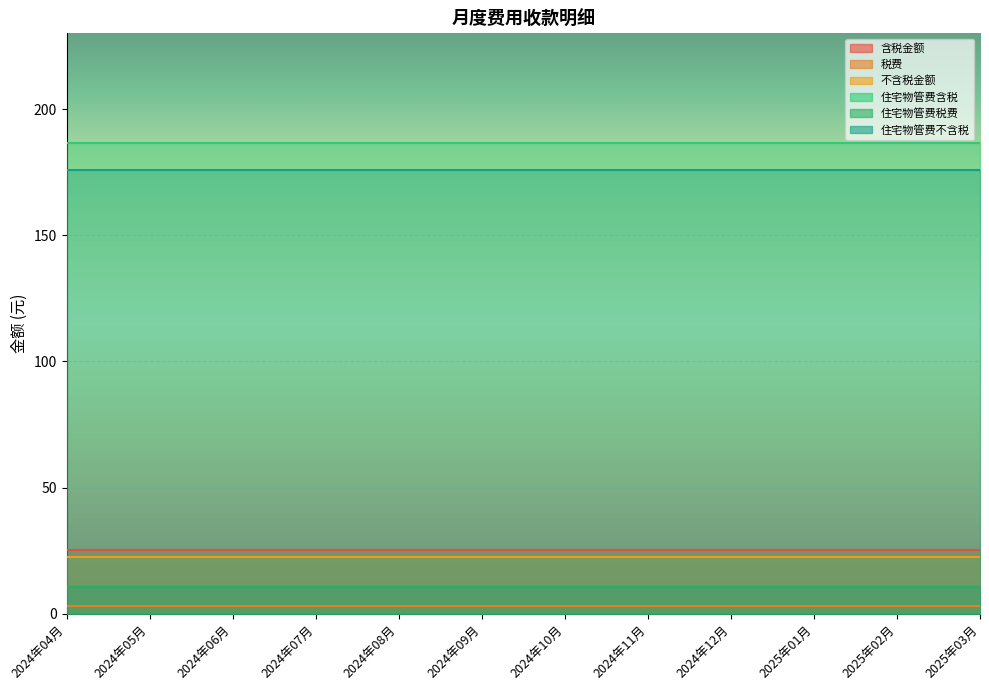

True or false: 住宅物管费税费 has a value of 3.3 at 2024年08月.

False